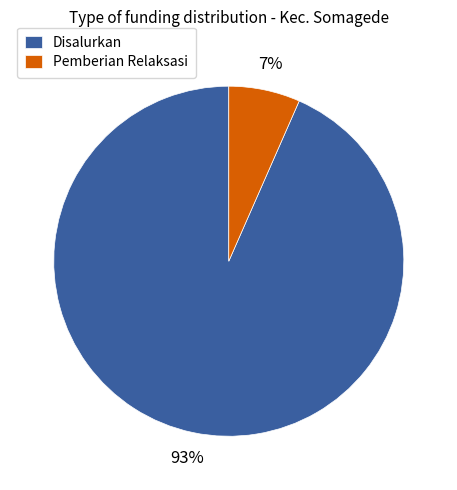

Rank the categories by value from lowest to highest.

Pemberian Relaksasi, Disalurkan